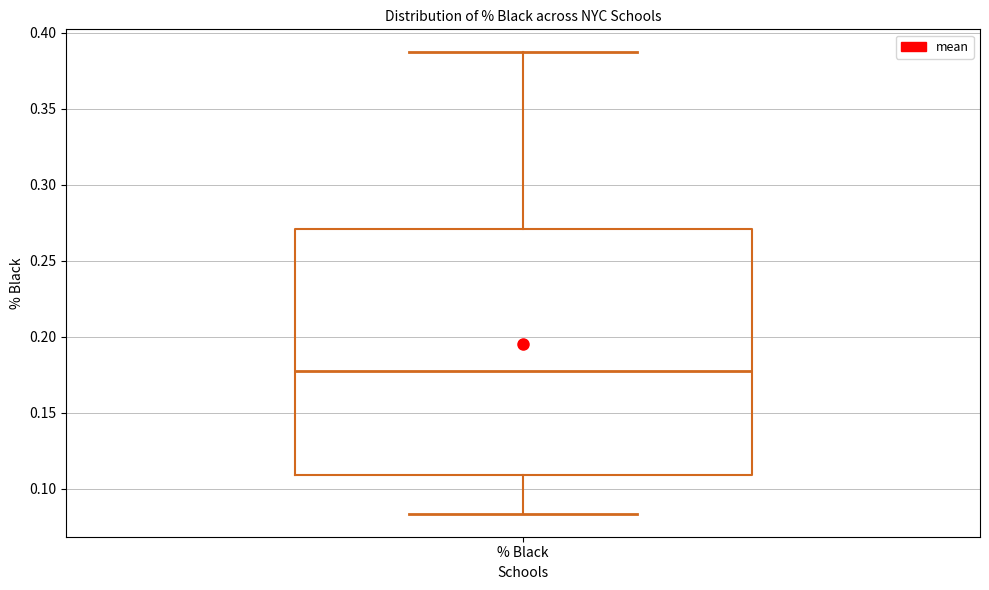

Transcribe this box plot: give where the median line is, the range the box spans, and where the two whiskers end, as read against the y-axis. The values are not printed on the chart, so give them approximately, as read against the axis.

median 0.175, box 0.110 to 0.270, whiskers 0.085 to 0.385